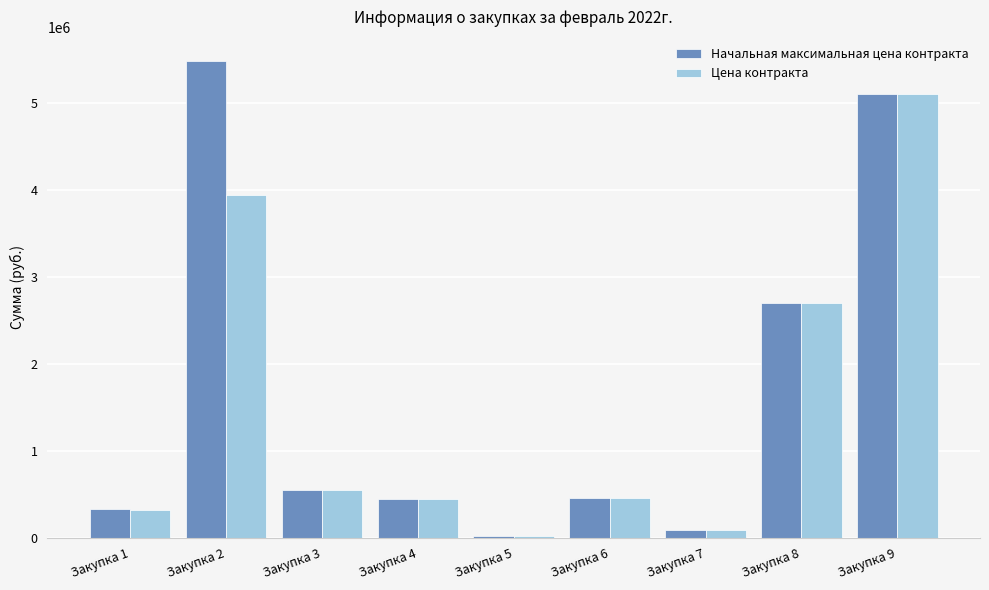

Which series has the largest range (max minus min)?

Начальная максимальная цена контракта